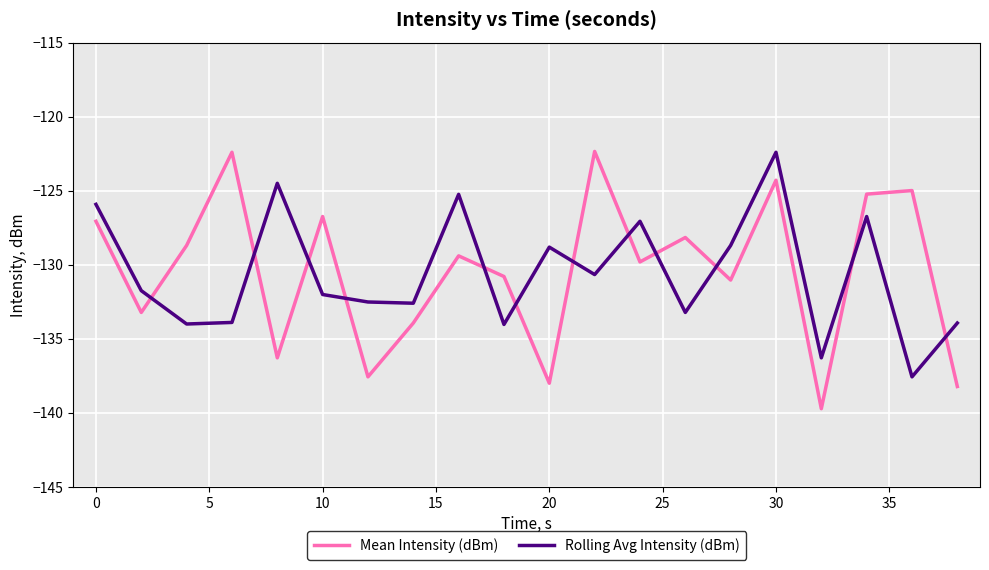

True or false: Mean Intensity (dBm) and Rolling Avg Intensity (dBm) cross at least once.

True